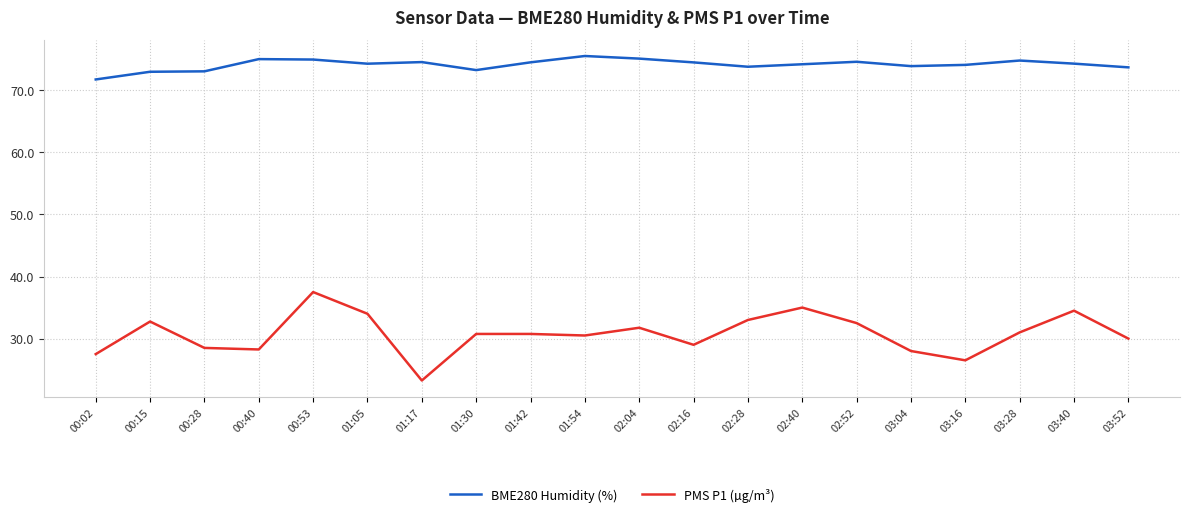

At which category is the sum across all series the highest?

00:53